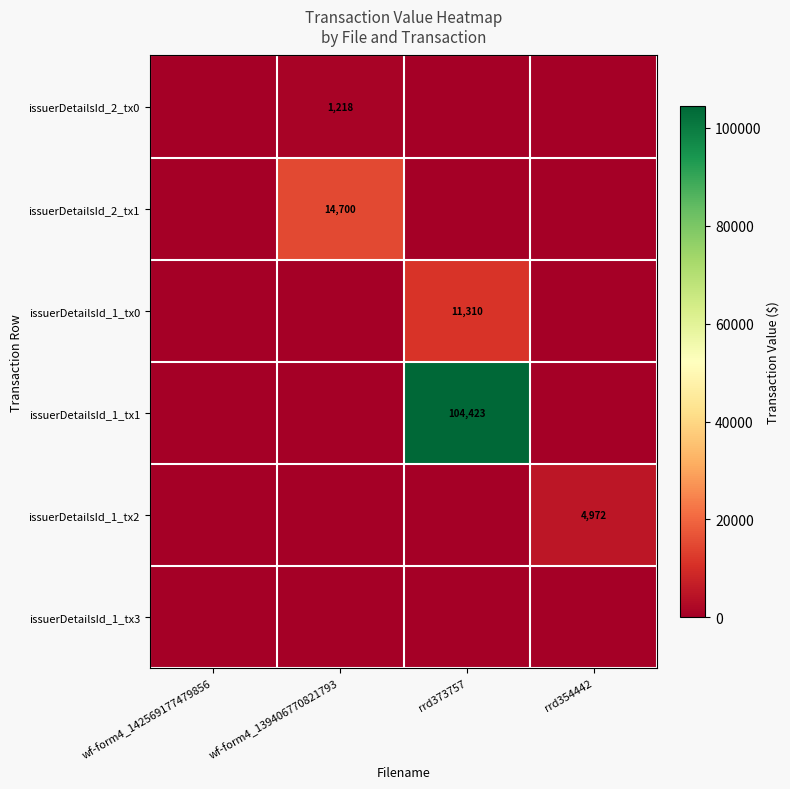

Is it true that issuerDetailsId_1_tx0 equals 4901 at rrd373757?

False